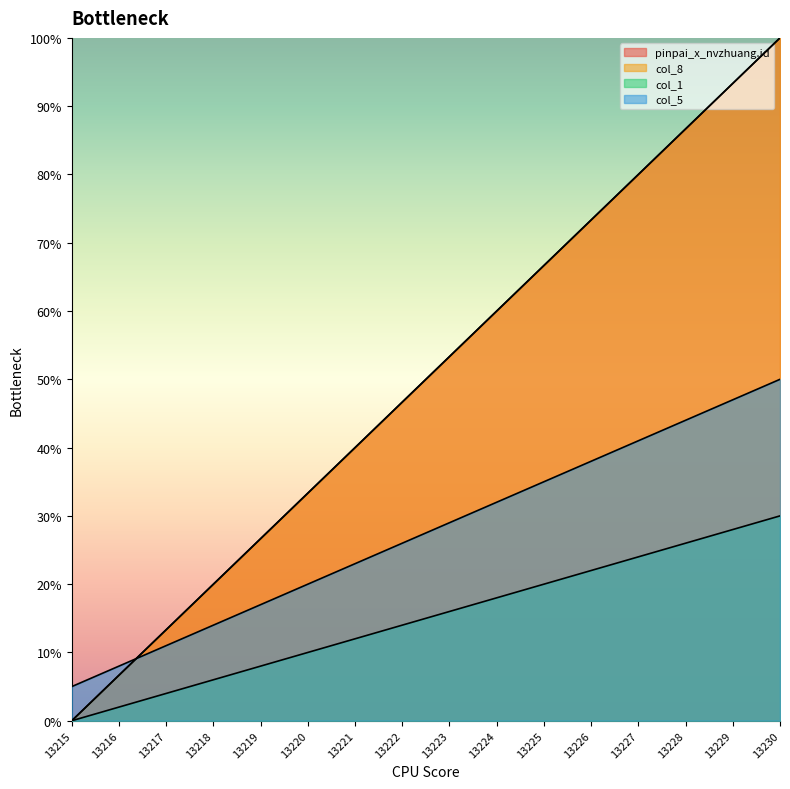

True or false: pinpai_x_nvzhuang.id has a value of 50.3 at 13215.

False